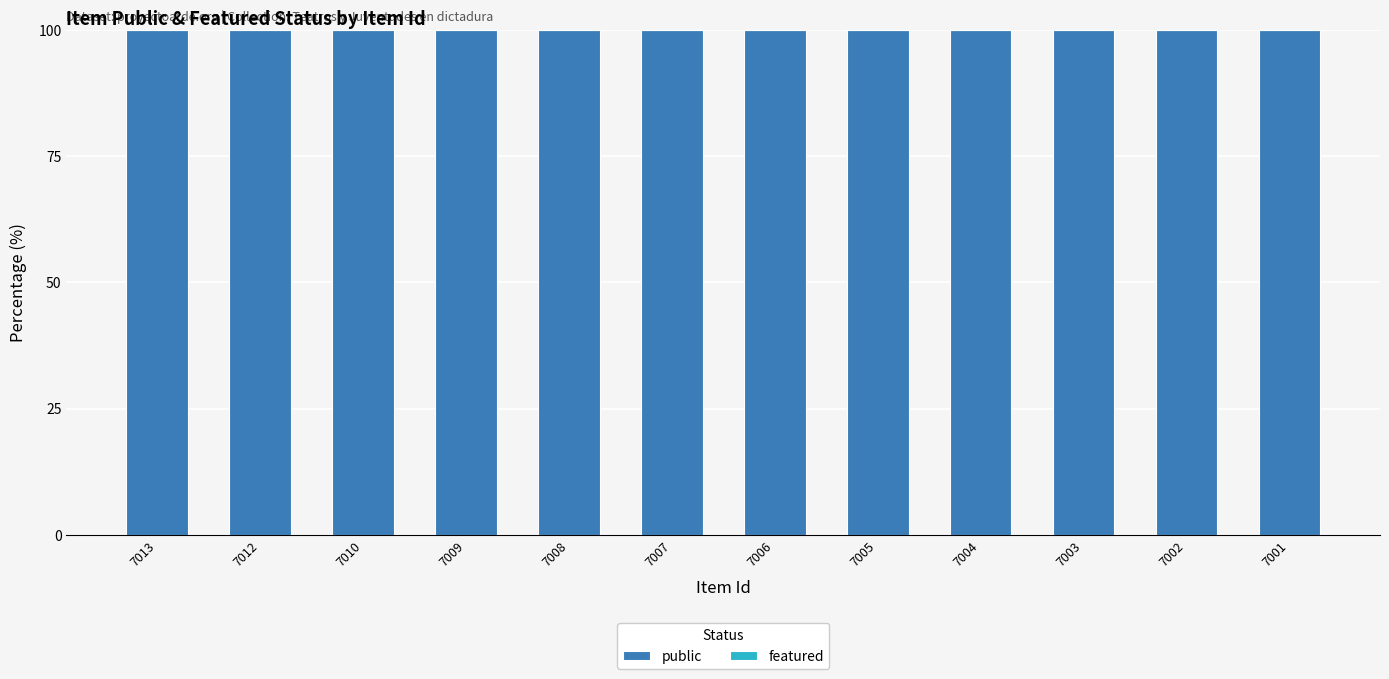

What is the sum of the public values at 7004 and 7006?

200